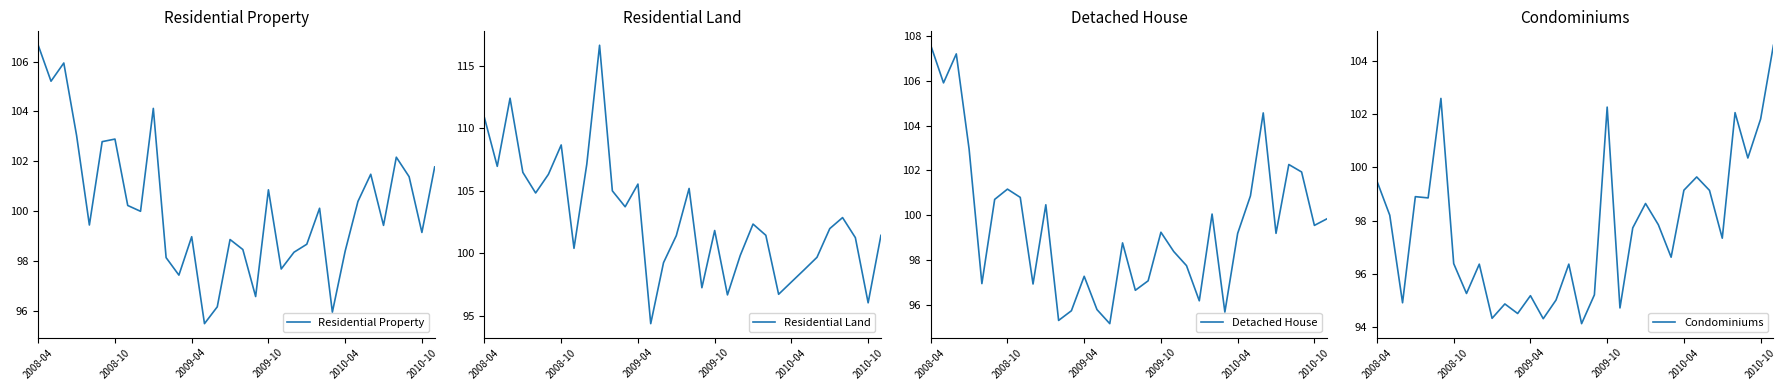

Is the value of Residential Property at 20 greater than the value of Condominiums at 14?

Yes